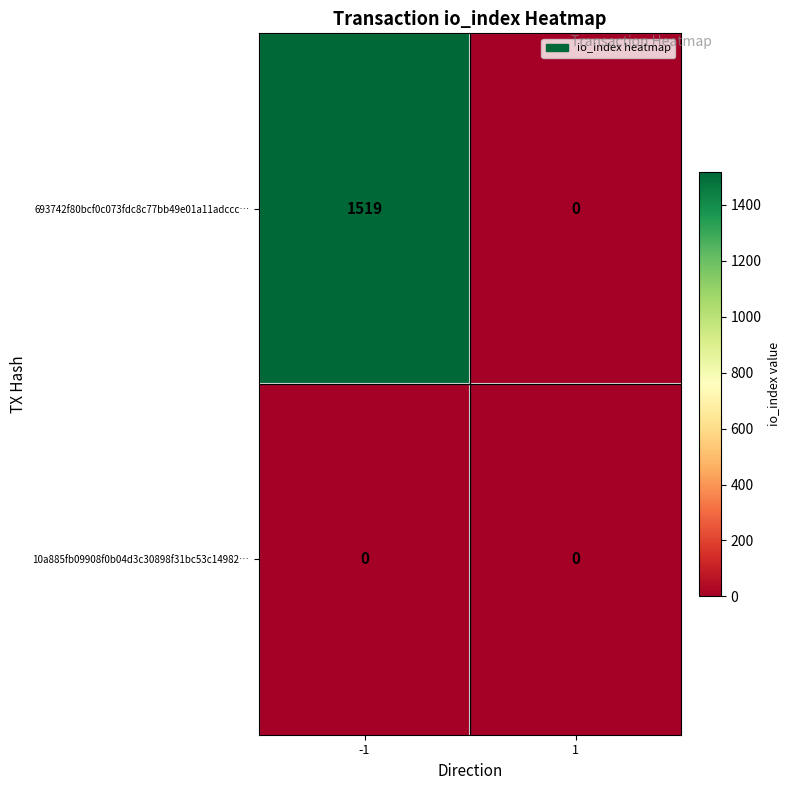

At how many categories does at least one series exceed 1084?

1